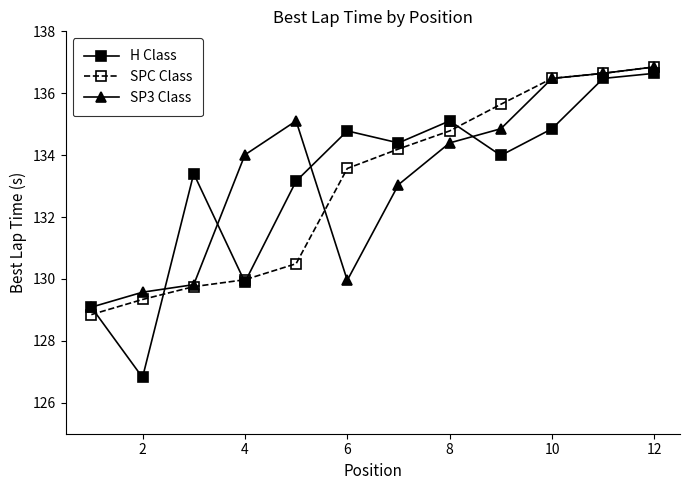

Which series has the largest range (max minus min)?

H Class